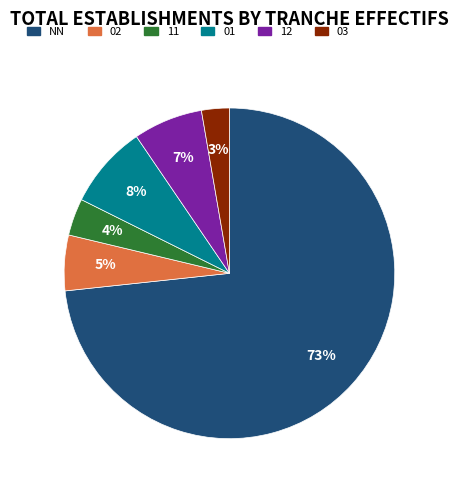

Which has a higher value, NN or 02?

NN